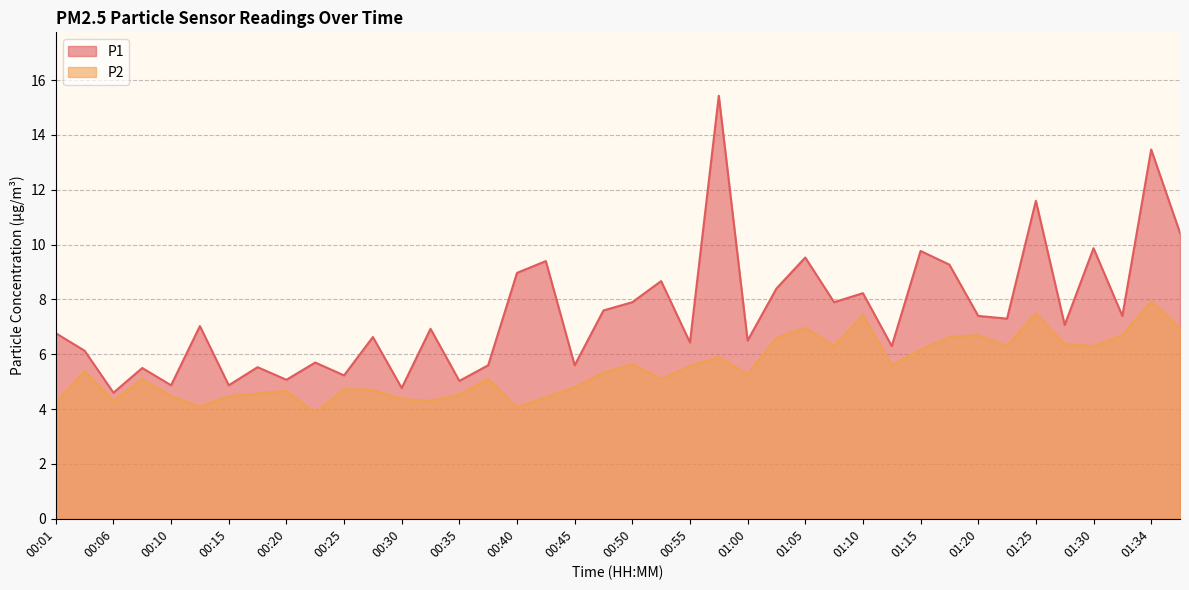

How many data points does each series have?

40